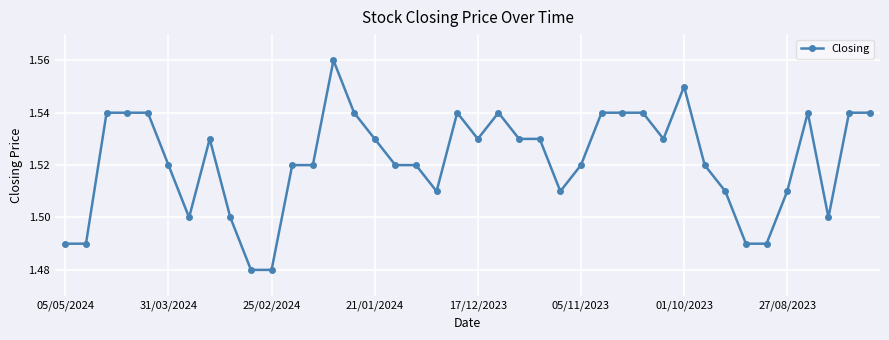

What is the sum of all values?

60.9